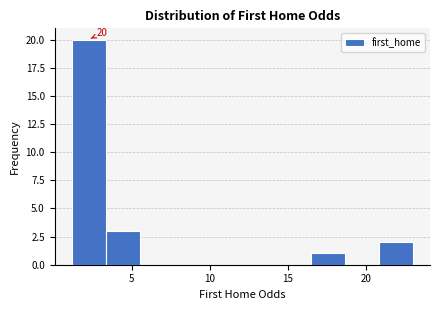

Over which range of the x-axis is the bar tallest?

1.0 to 3.5